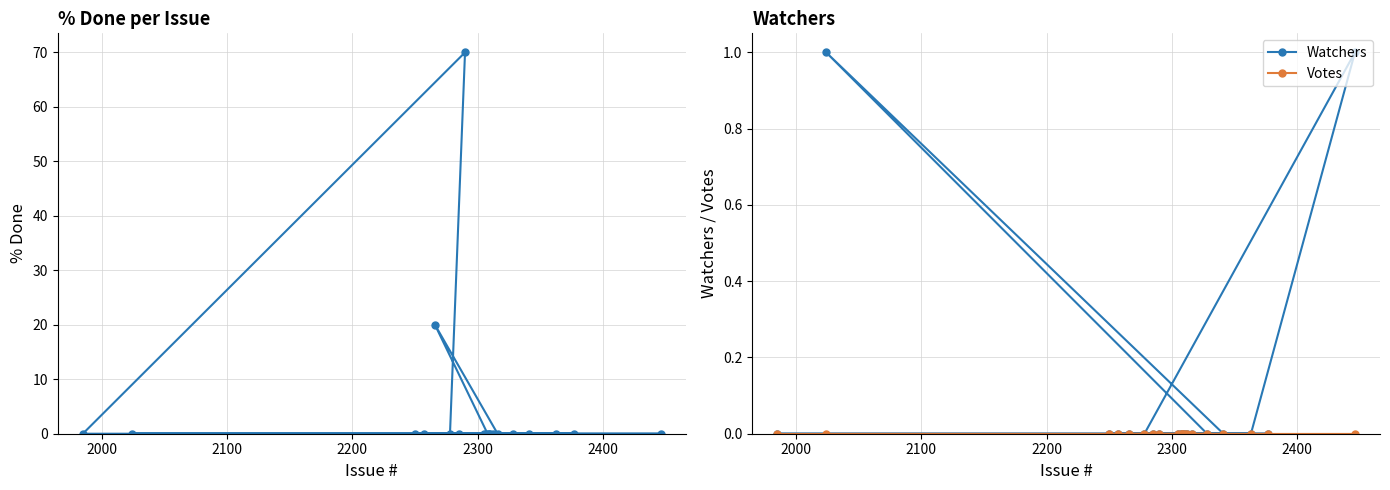

How many interior local peaks does the % Done series have?

2